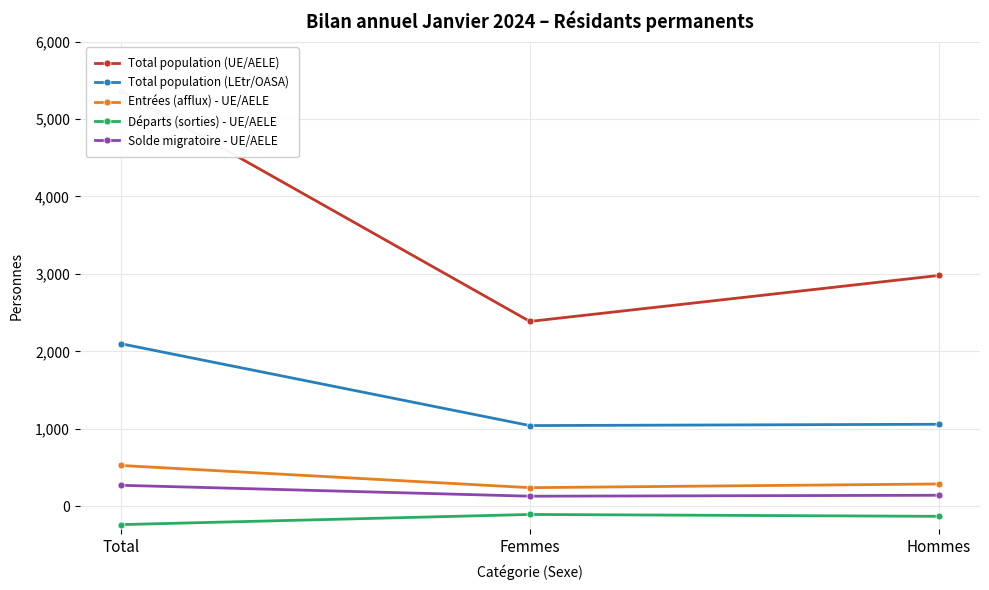

Between Total and Femmes, which series saw the biggest shift?

Total population (UE/AELE)